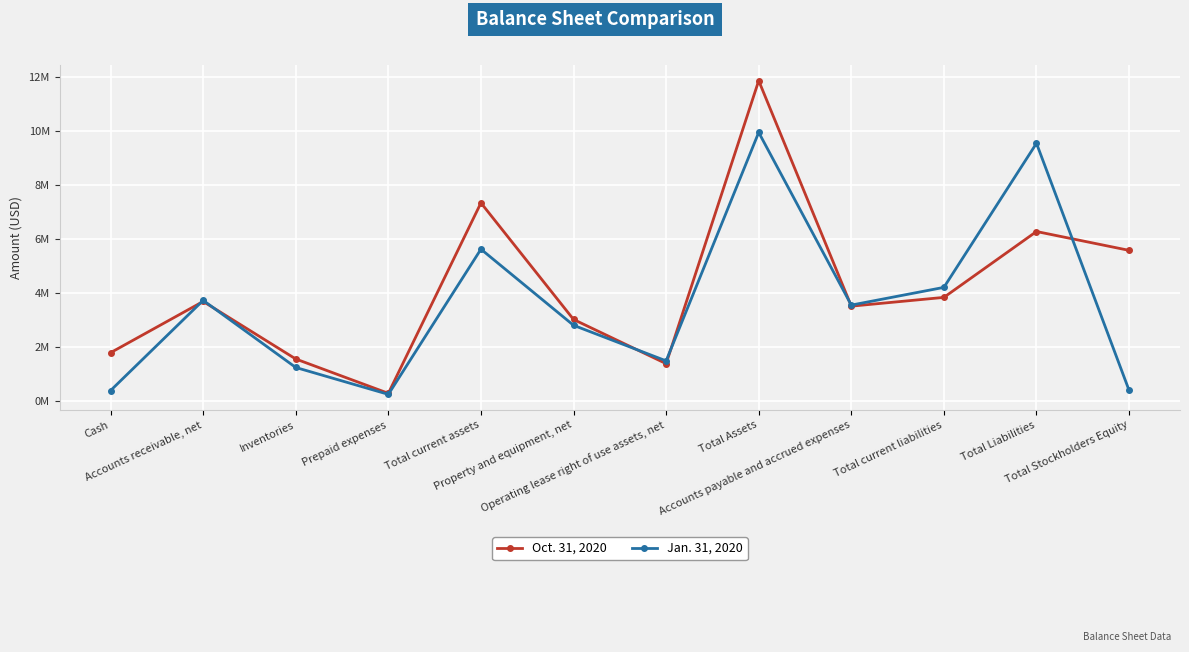

The Oct. 31, 2020 series shows 2.3 at Operating lease right of use assets, net. True or false?

False